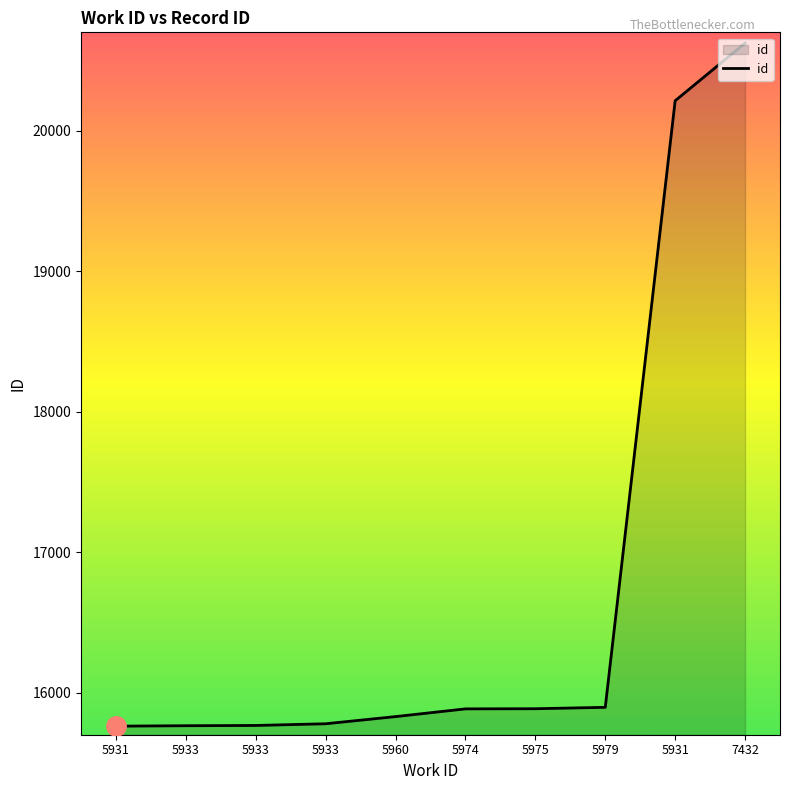

What is the sum of all values?

167398